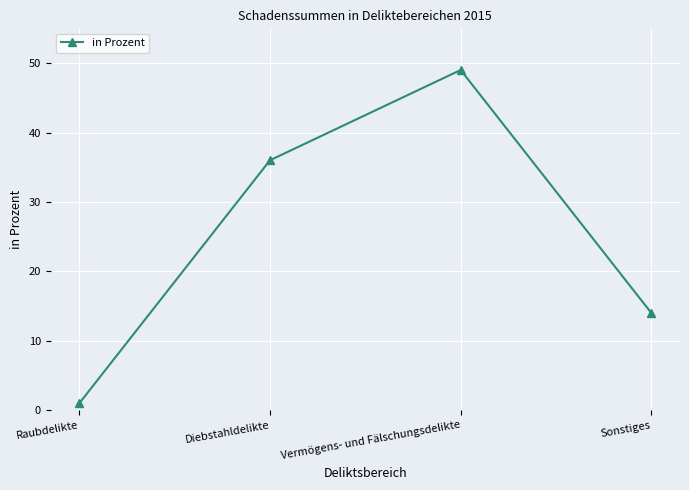

What value does the data have at Sonstiges?

14